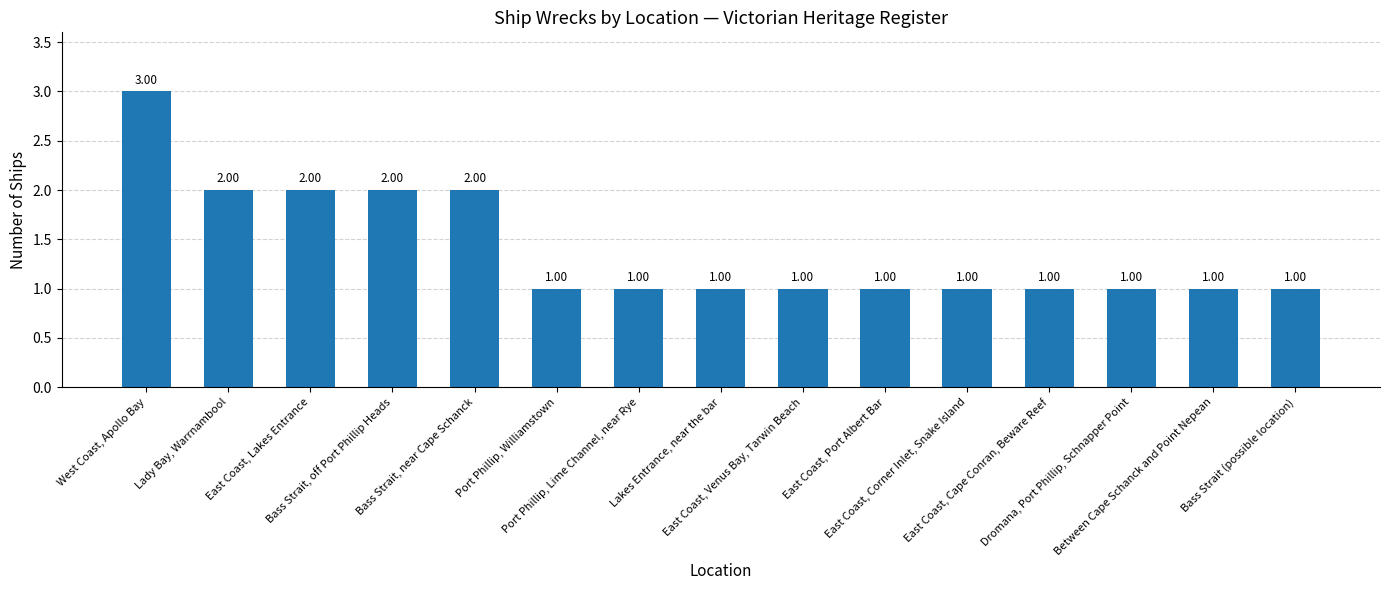

Approximately how many times larger is the value at East Coast, Lakes Entrance compared to Bass Strait, off Port Phillip Heads?

1.0